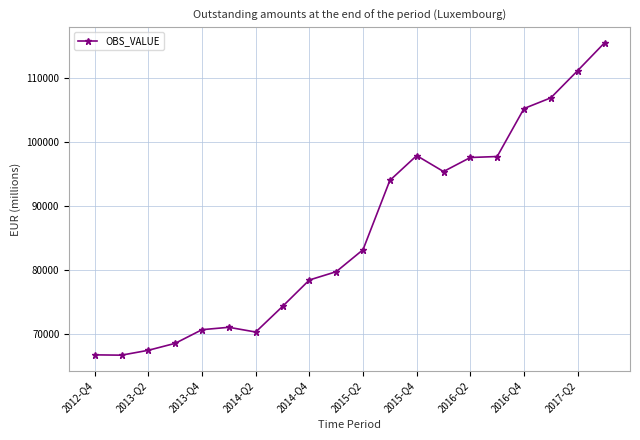

What is the average value?

85914